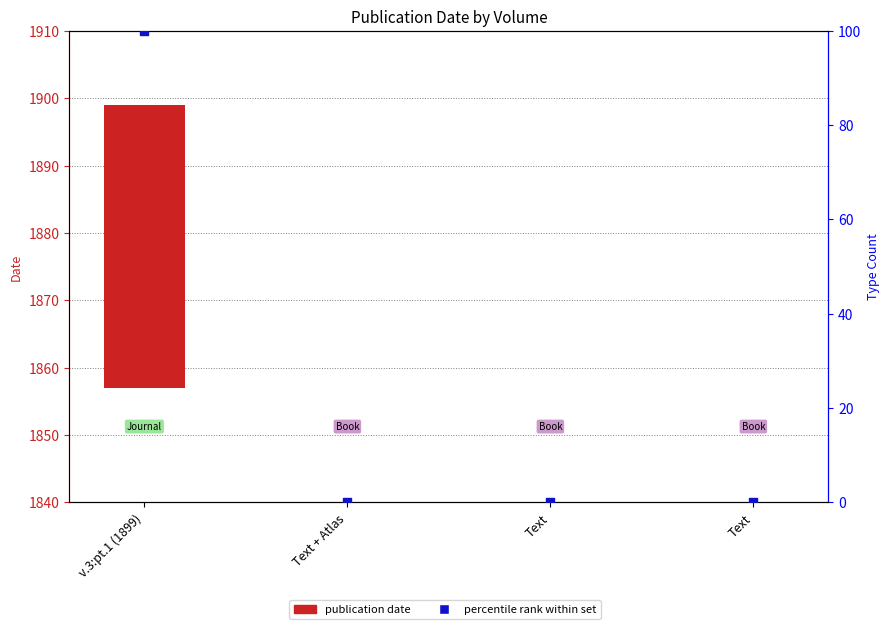

Which series contains the lowest Y value?

Date